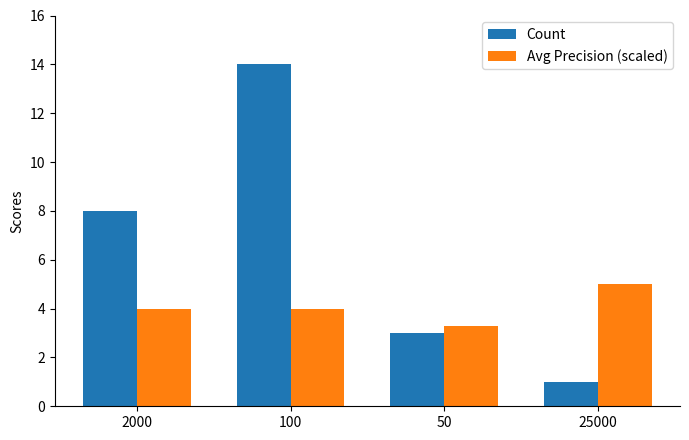

What is the value of the Avg Precision (scaled) bar at the 3rd from the left?

3.3